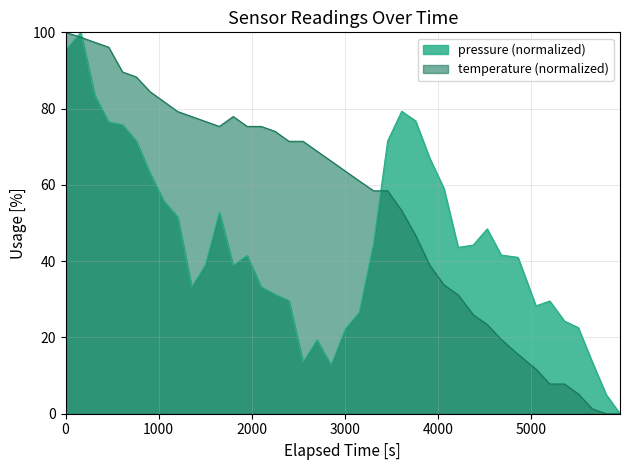

Which series has the largest total across all categories?

temperature (normalized)